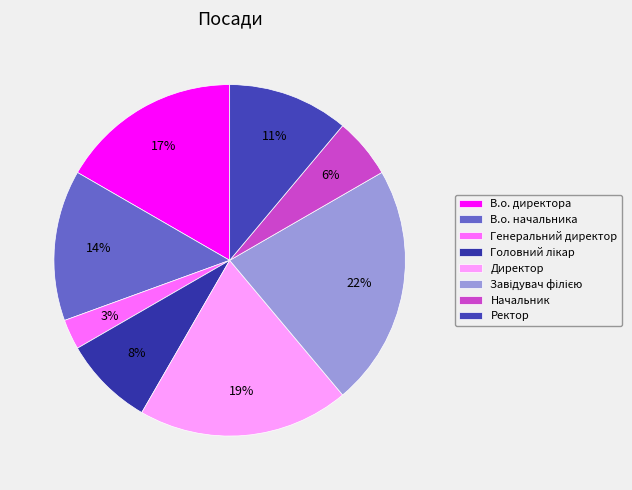

Combined, do В.о. директора and Ректор account for over 50%?

No